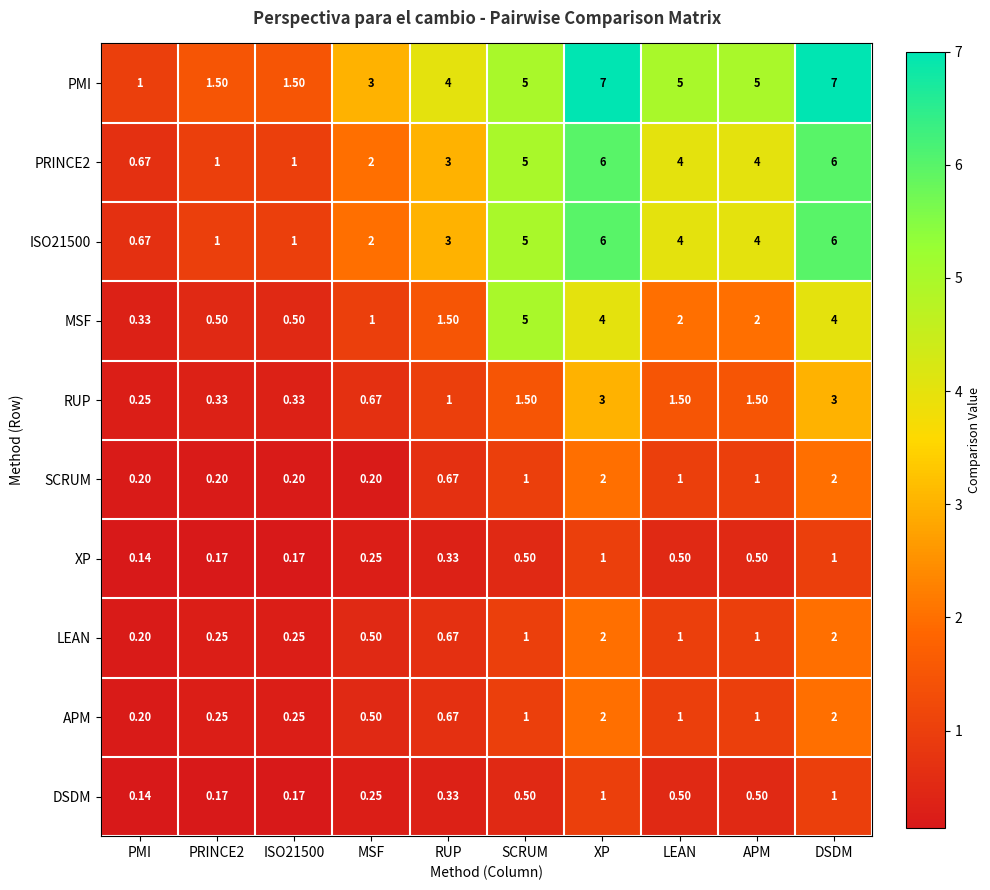

Which category has the lowest value in the XP series?

PMI